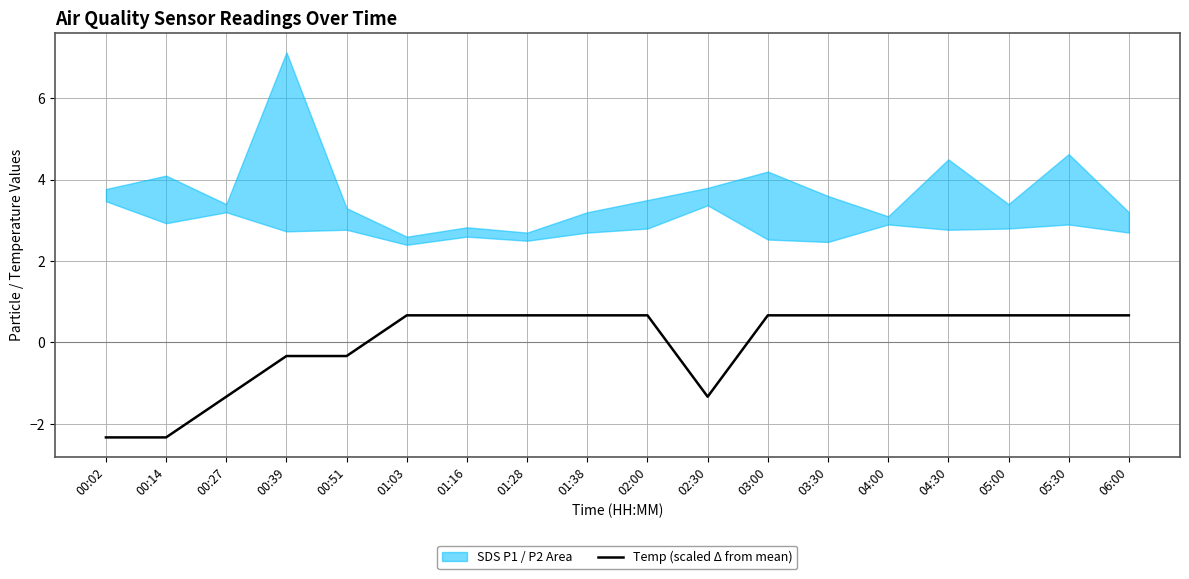

True or false: the data shows 0.2 at 01:03.

False